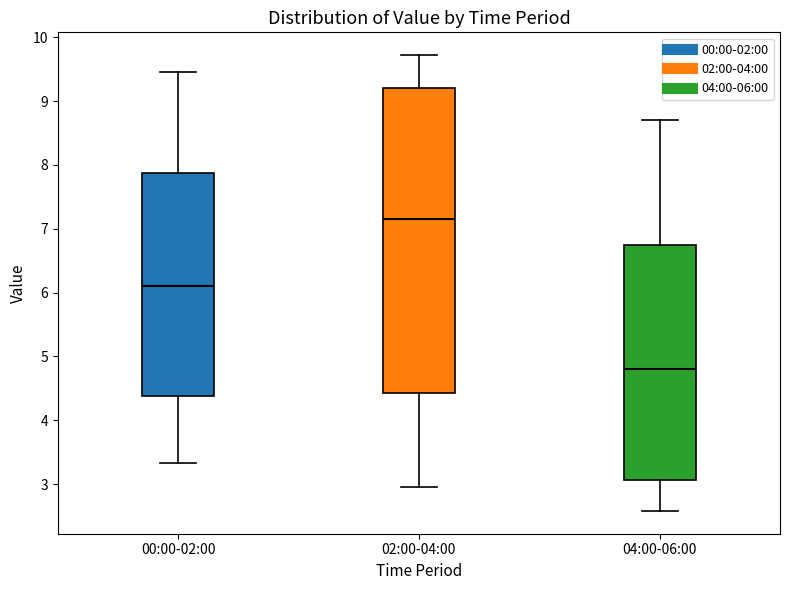

Which box is the tallest, from its lower edge to its upper edge?

02:00-04:00